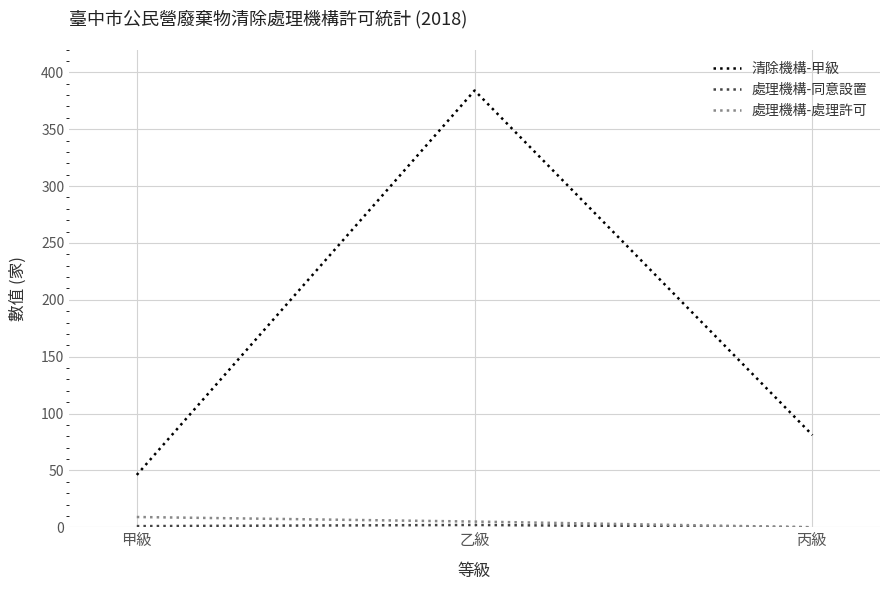

At which category does the chart reach its peak across all series?

乙級